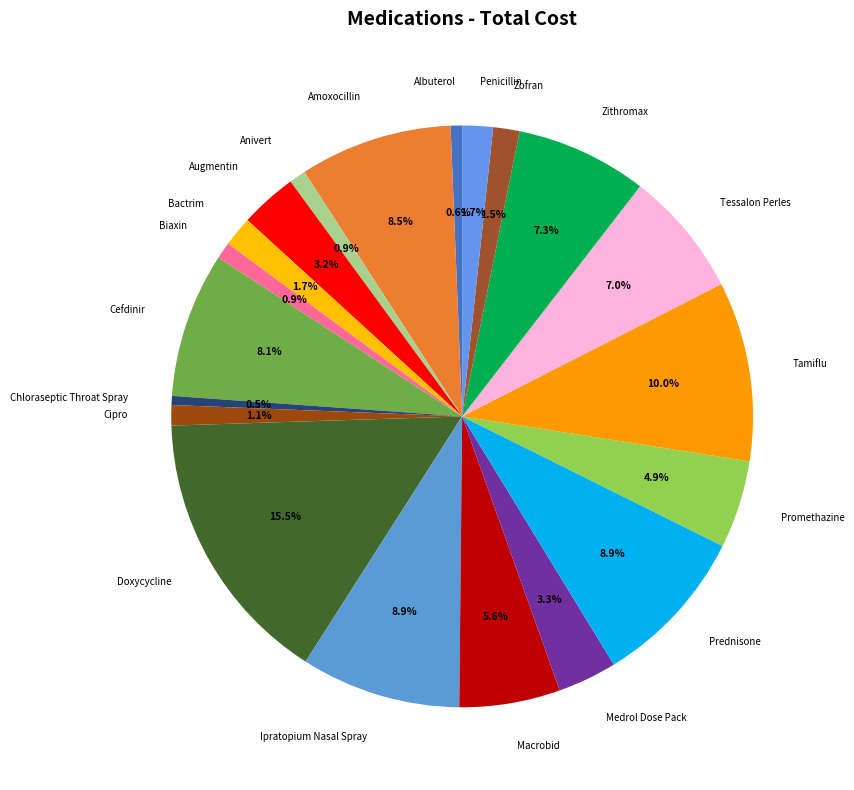

What percentage is the Macrobid slice, to the nearest percent?

6%